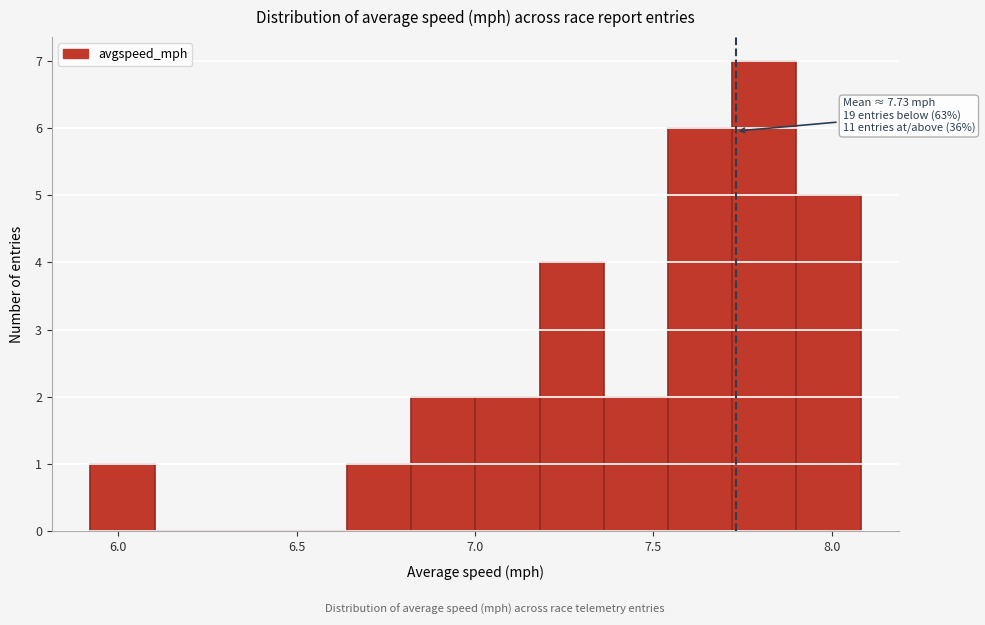

Around what value on the x-axis is the tallest bar? Give the approximate position of its centre, as read against the axis.

7.80